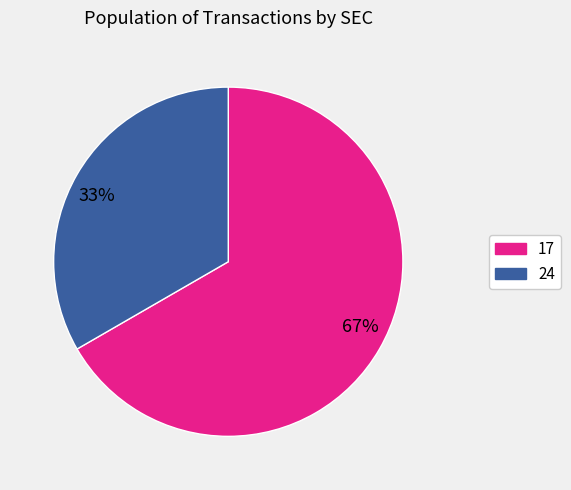

To the nearest percent, what is the combined percentage of 67% and 33%?

100%